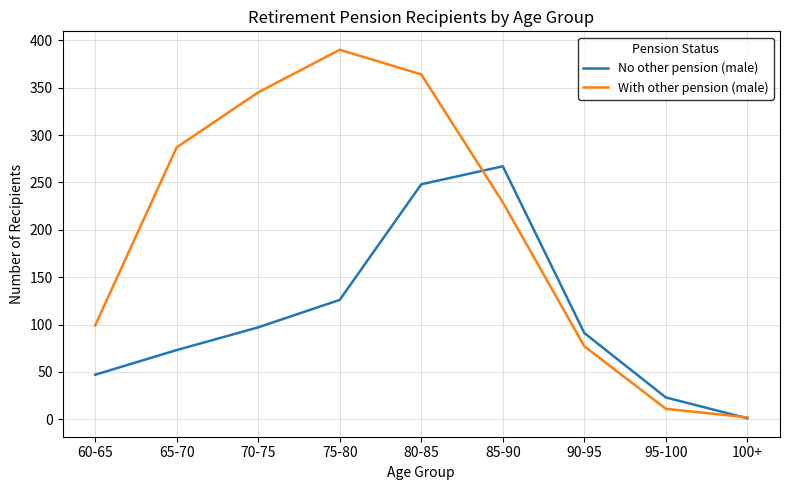

At which category is the sum across all series the highest?

80-85